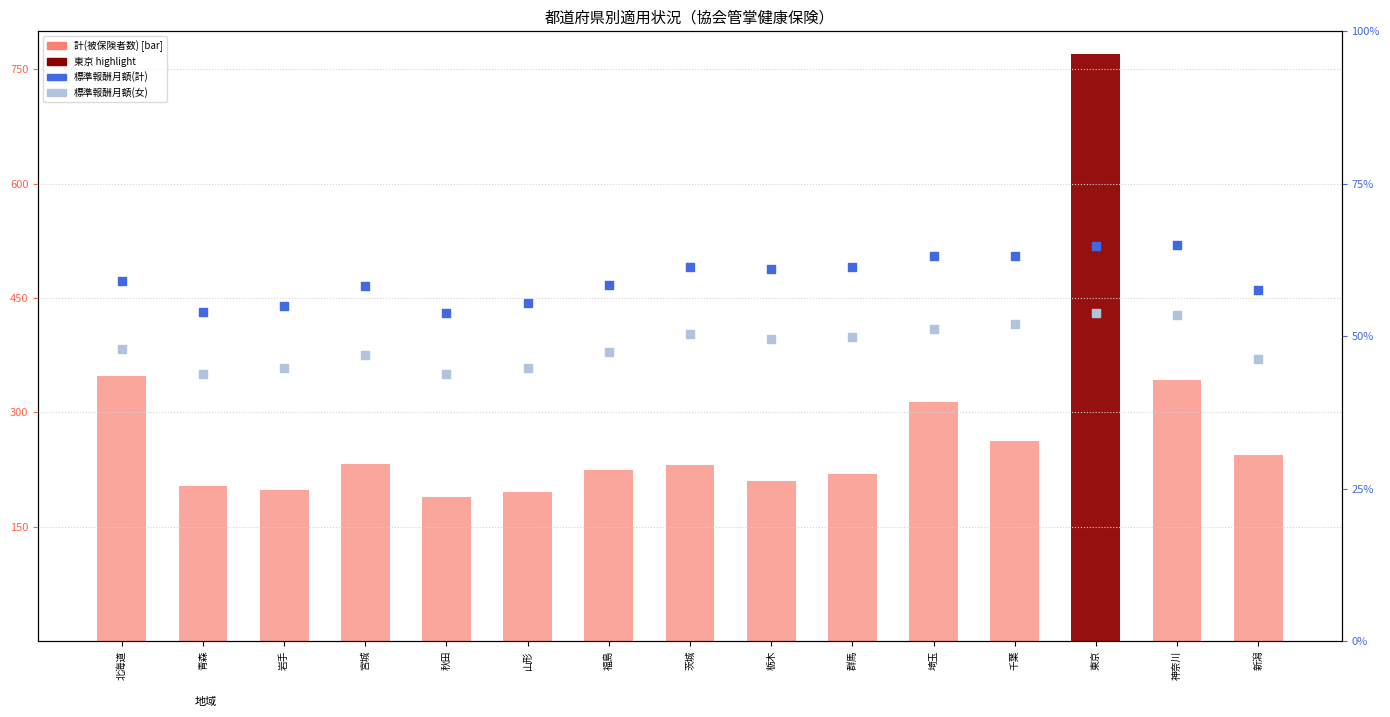

Which series has the largest total across all categories?

標準報酬月額(計)(散布)